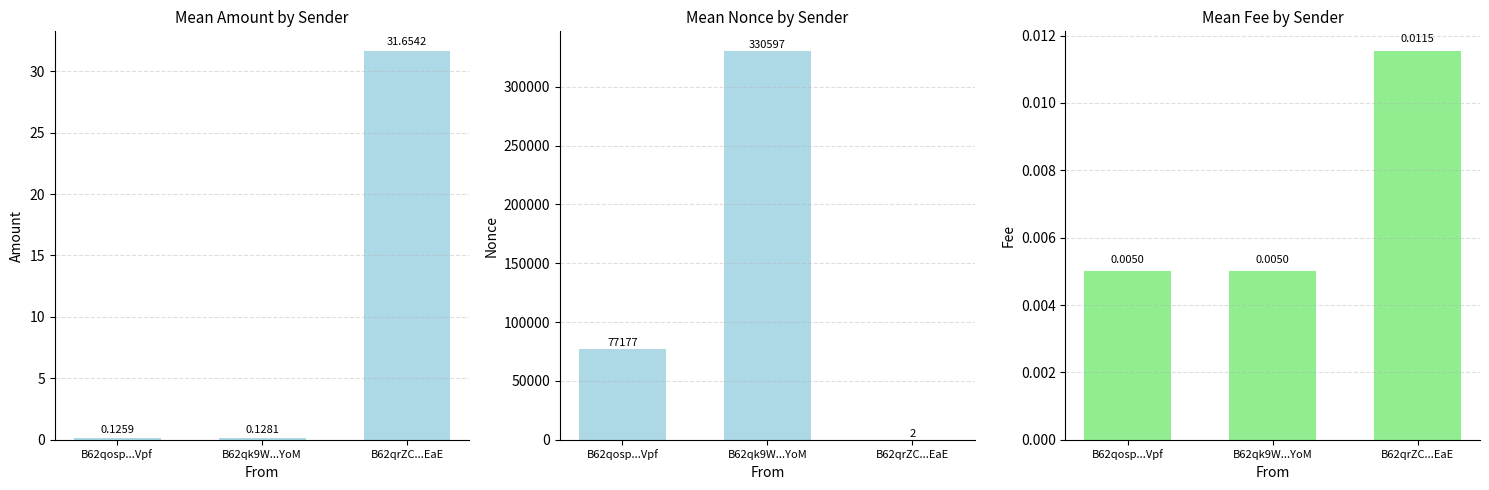

Reading left to right, extract all data points from this chart.

Amount: 0.1	0.1	31.7
Nonce: 77176.6	330596.7	1.5
Fee: 0.0	0.0	0.0